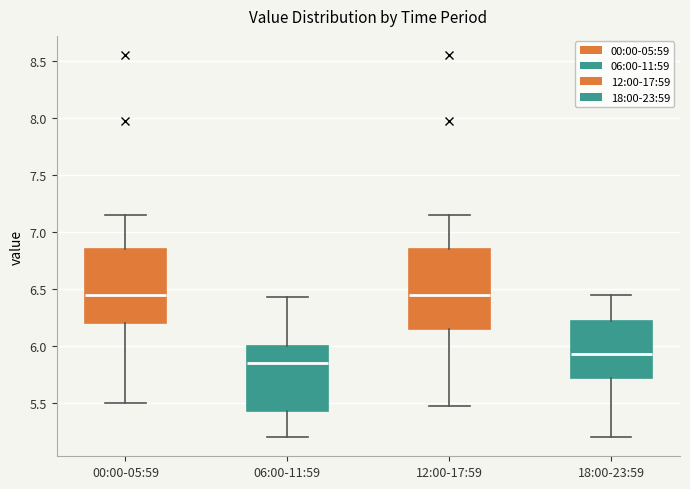

Reading left to right, read every box against the y-axis: the position of its median line, the range the box covers, and the ends of its whiskers. The values are not printed on the chart, so give them approximately, as read against the axis.

00:00-05:59: median 6.45, box 6.20 to 6.85, whiskers 5.50 to 7.15
06:00-11:59: median 5.85, box 5.45 to 6.00, whiskers 5.20 to 6.45
12:00-17:59: median 6.45, box 6.15 to 6.85, whiskers 5.45 to 7.15
18:00-23:59: median 5.95, box 5.70 to 6.20, whiskers 5.20 to 6.45